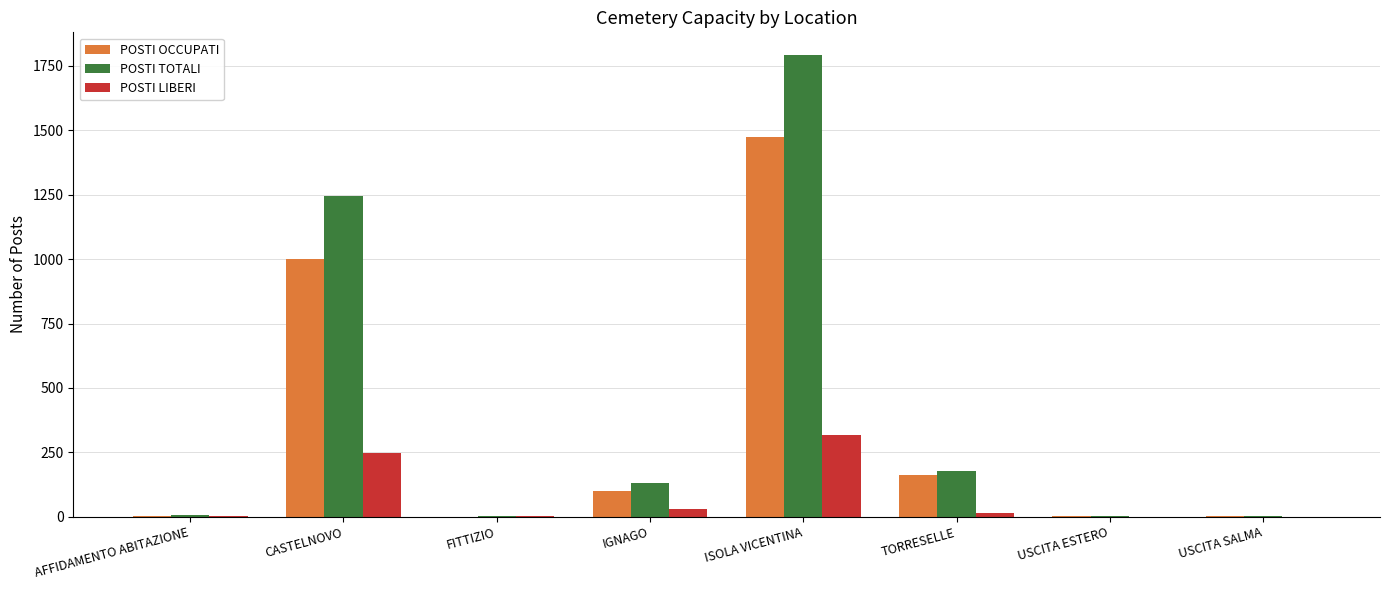

The POSTI OCCUPATI series shows 833 at ISOLA VICENTINA. True or false?

False